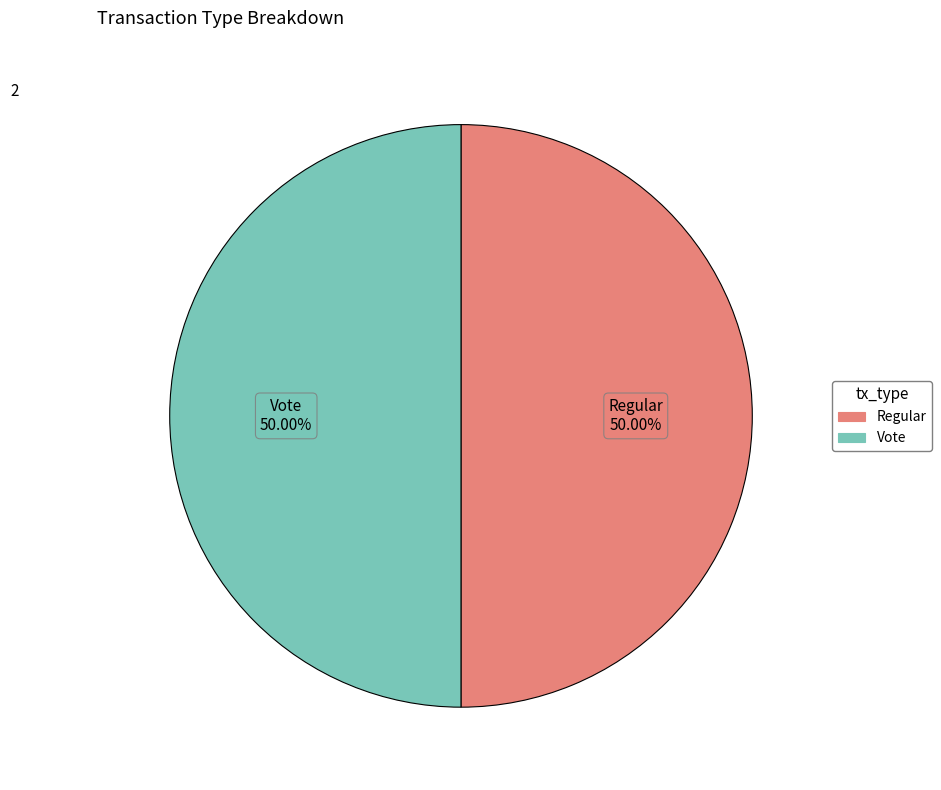

What is the ratio of the value at Regular to the value at Vote?

1.0